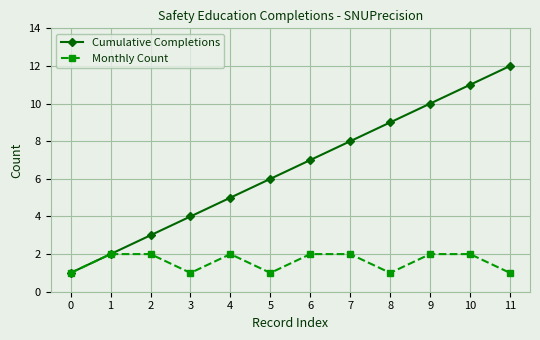

Which series has the largest total across all categories?

Cumulative Completions